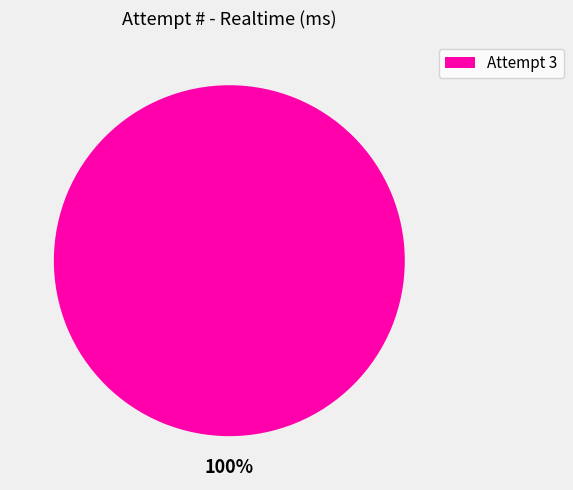

To the nearest percent, what percentage of the pie is Attempt 3?

100%